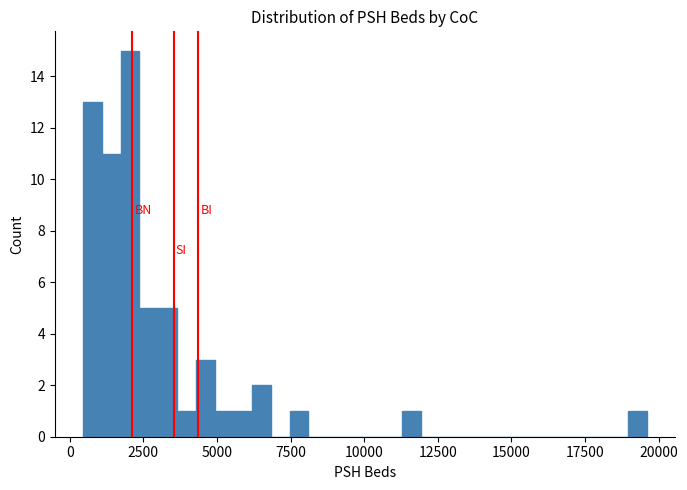

Read against the x-axis, roughly where is the centre of the tallest bar?

2000